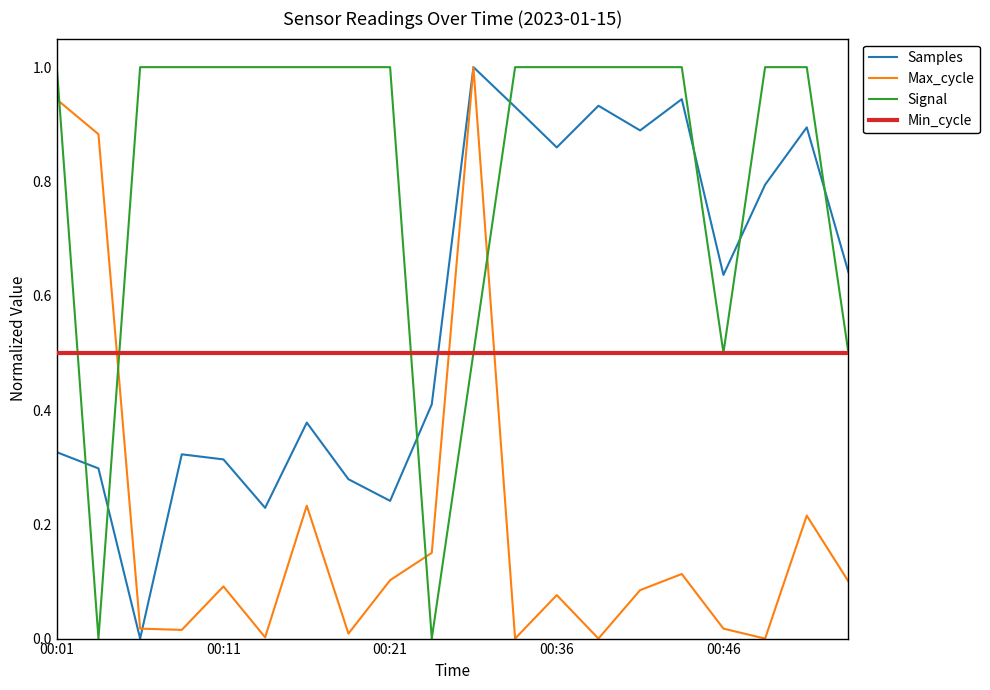

Is this an area chart (filled region under the line)?

No